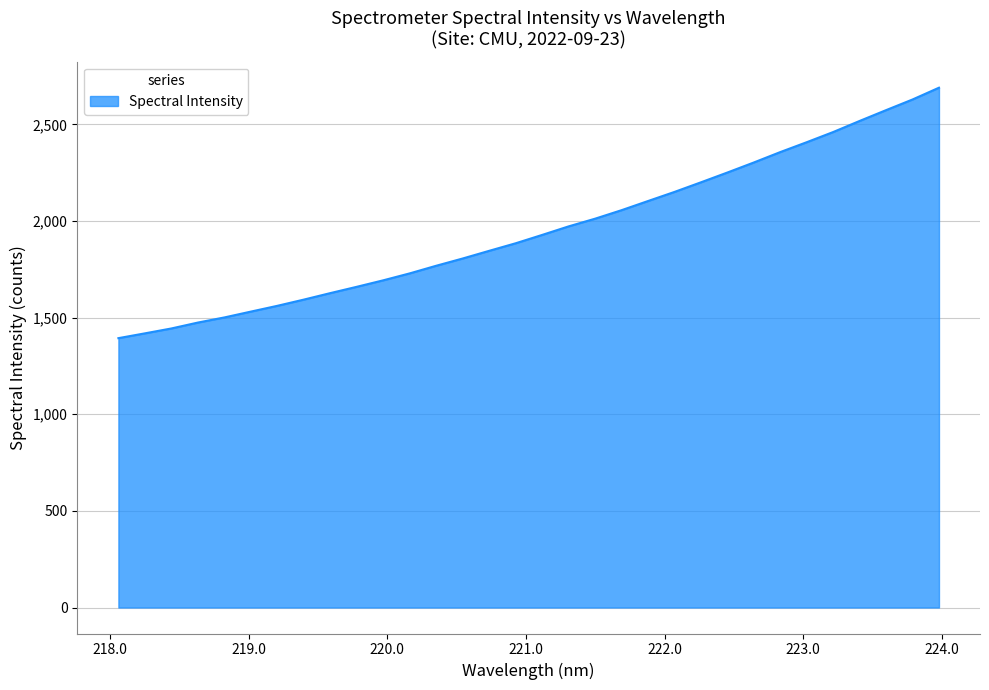

What is the average value?

1954.3